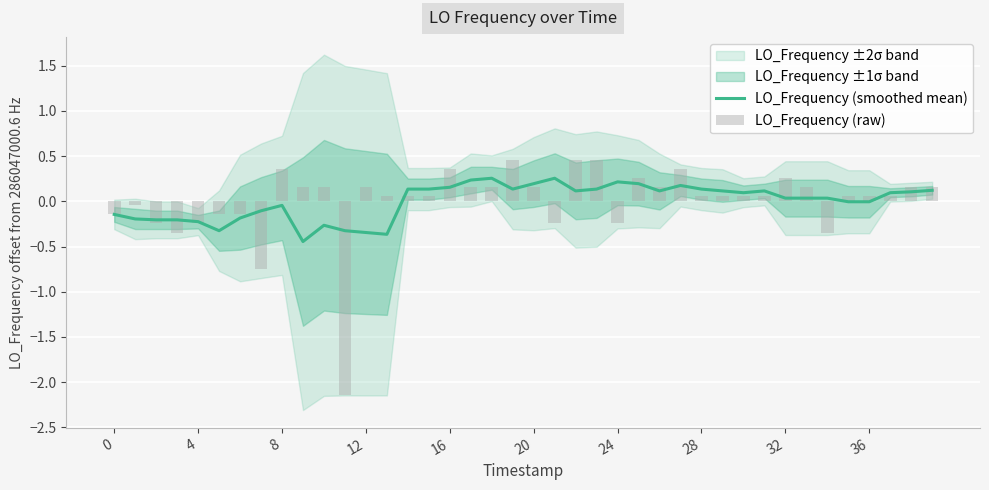

What is the difference between the maximum and minimum values in the LO_Frequency (smoothed mean) series?

0.7